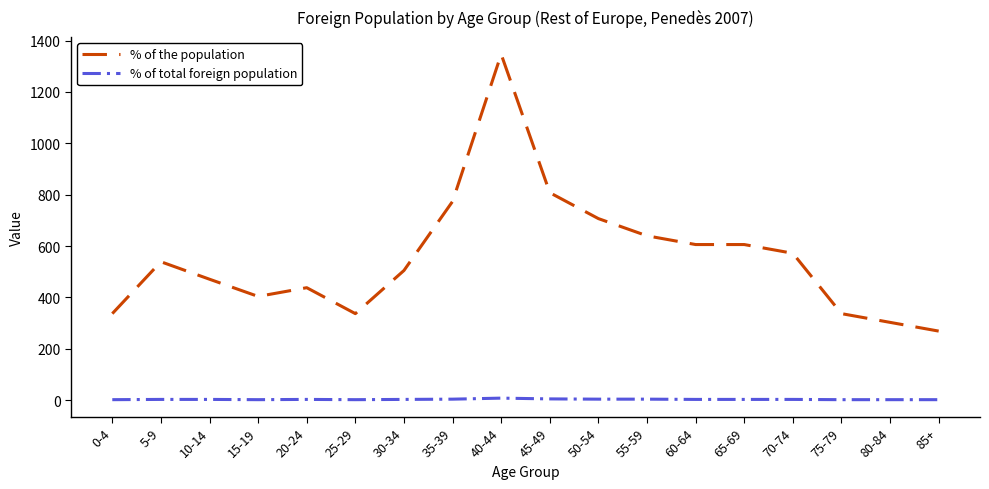

Is it true that % of the population equals 539 at 5-9?

True